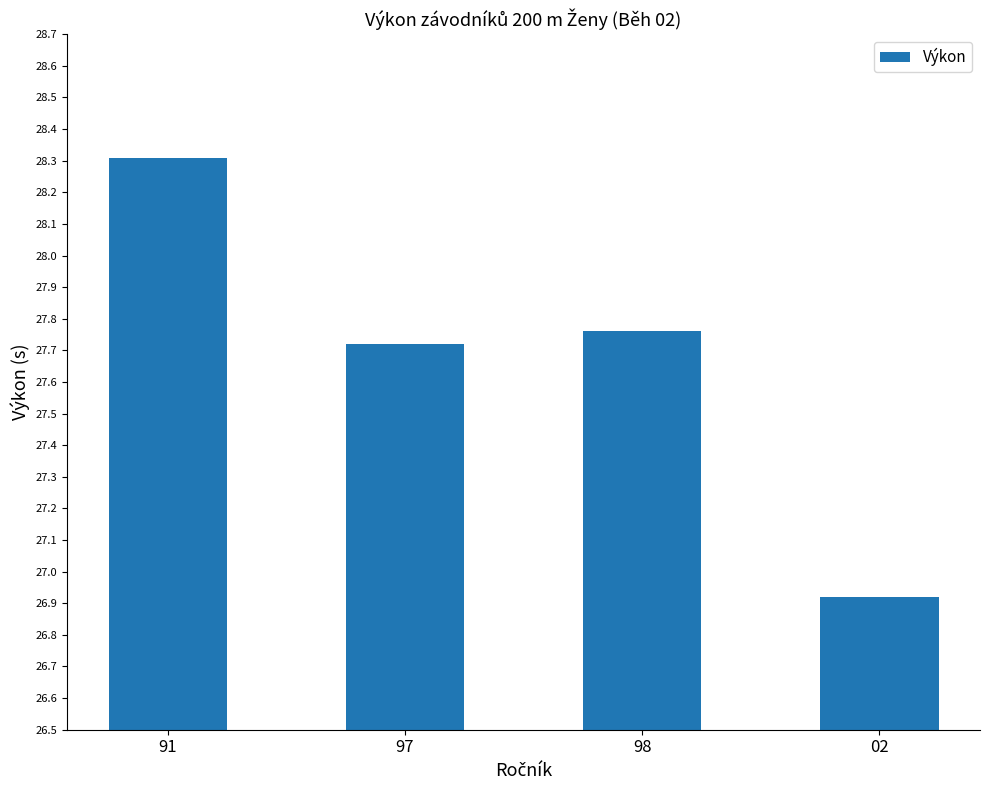

At which category does the chart reach its peak across all series?

91